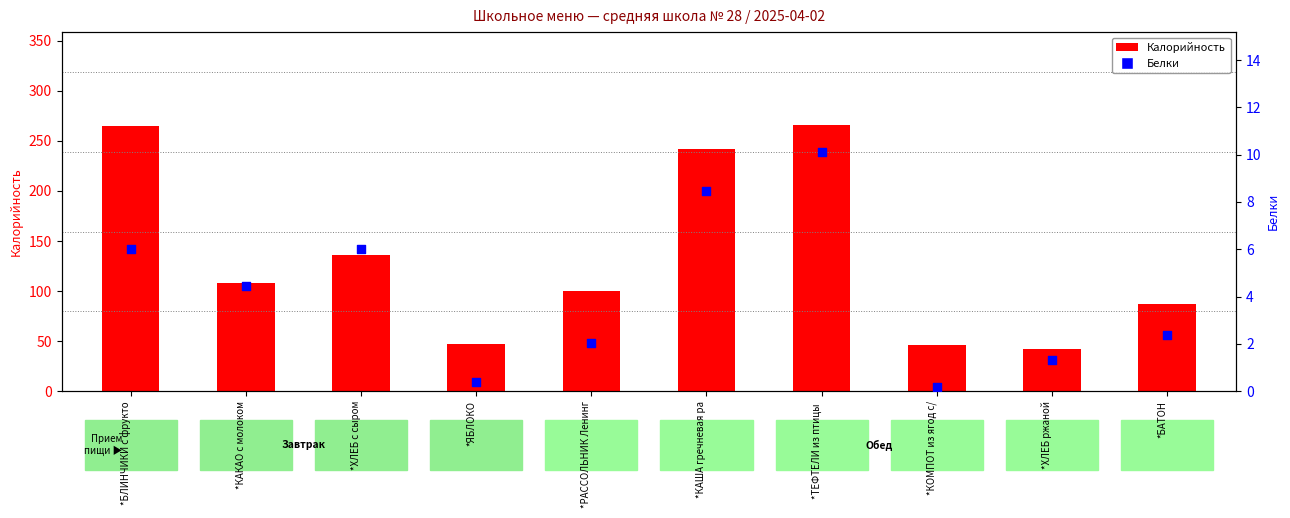

Which series has the largest total across all categories?

Калорийность